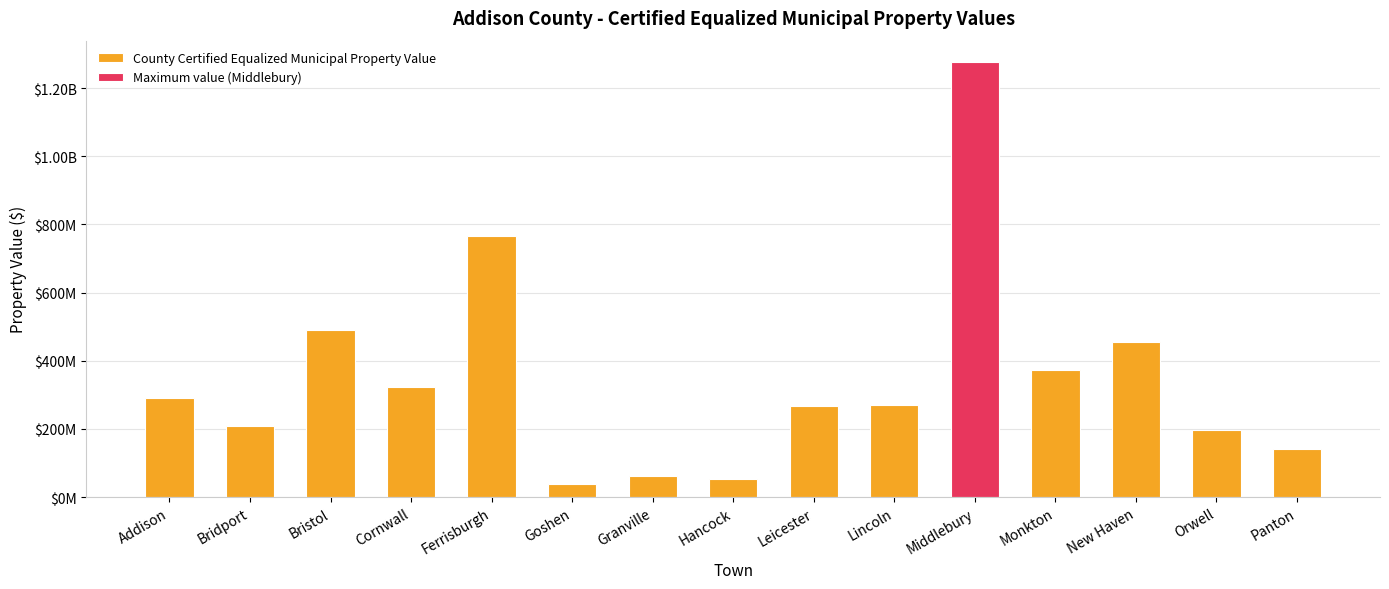

Are the bars grouped side by side (vs. stacked)?

No